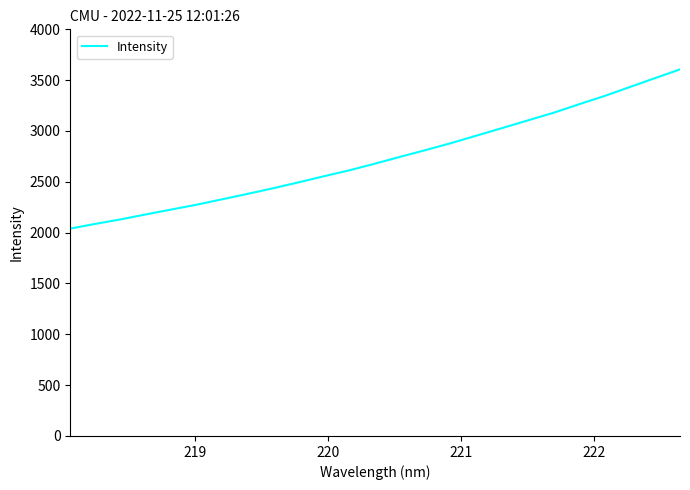

How many values exceed 2679?

13